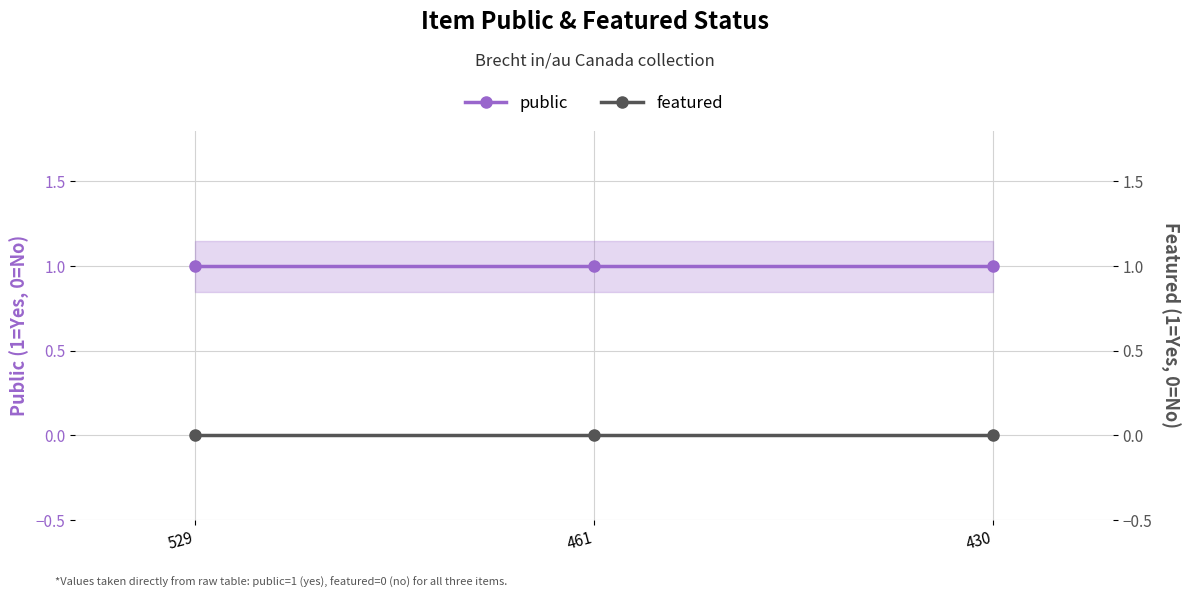

What is the sum of the public values at 461 and 529?

2